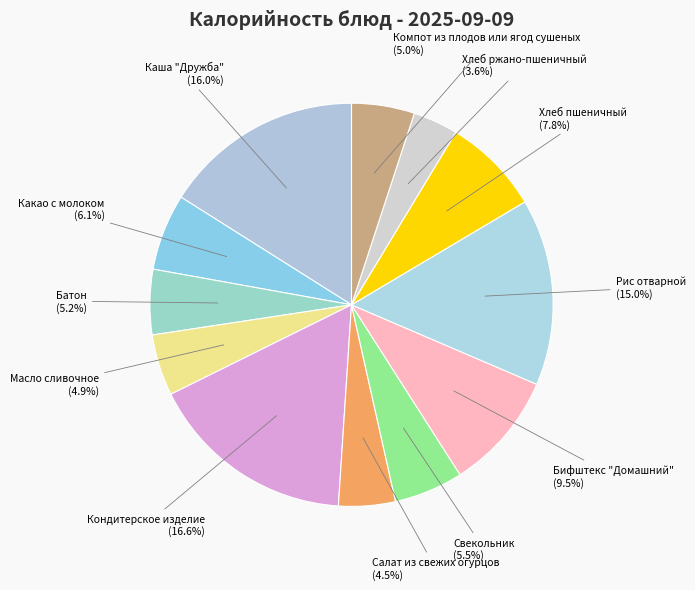

Count the number of slices in the pie.

12